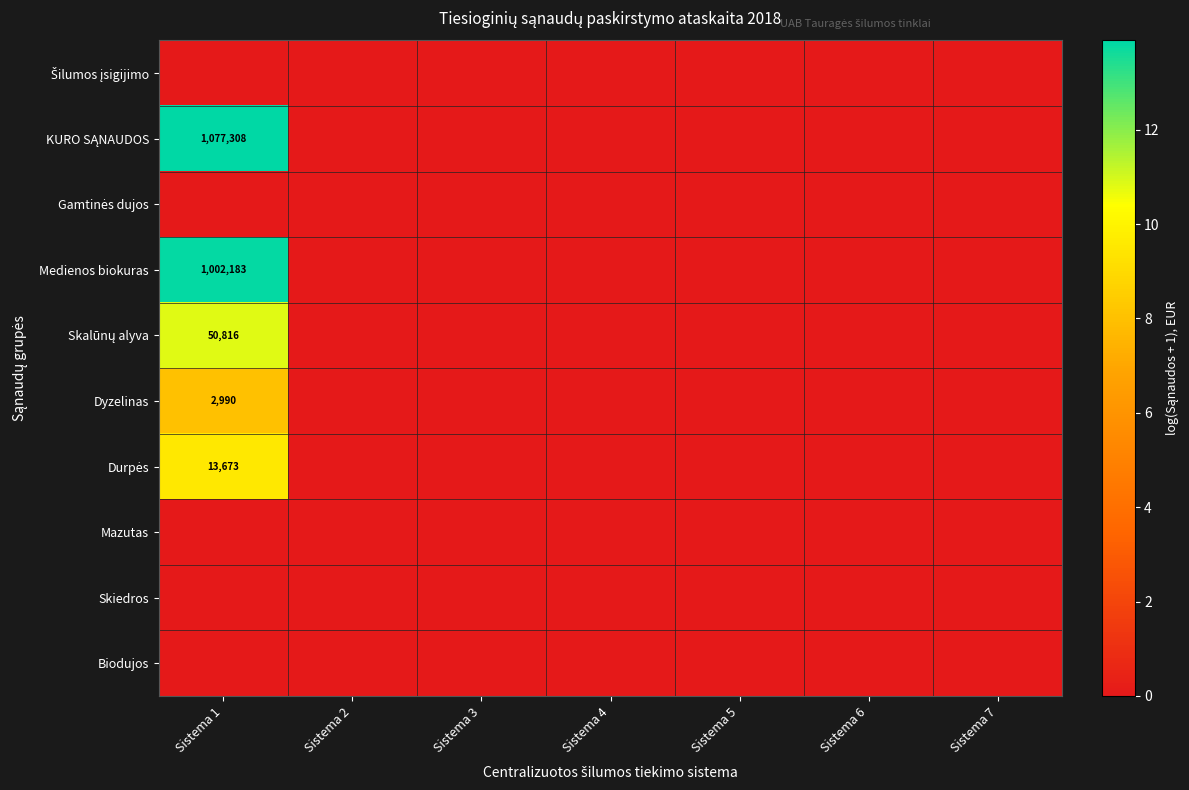

At how many categories does at least one series exceed 9?

1